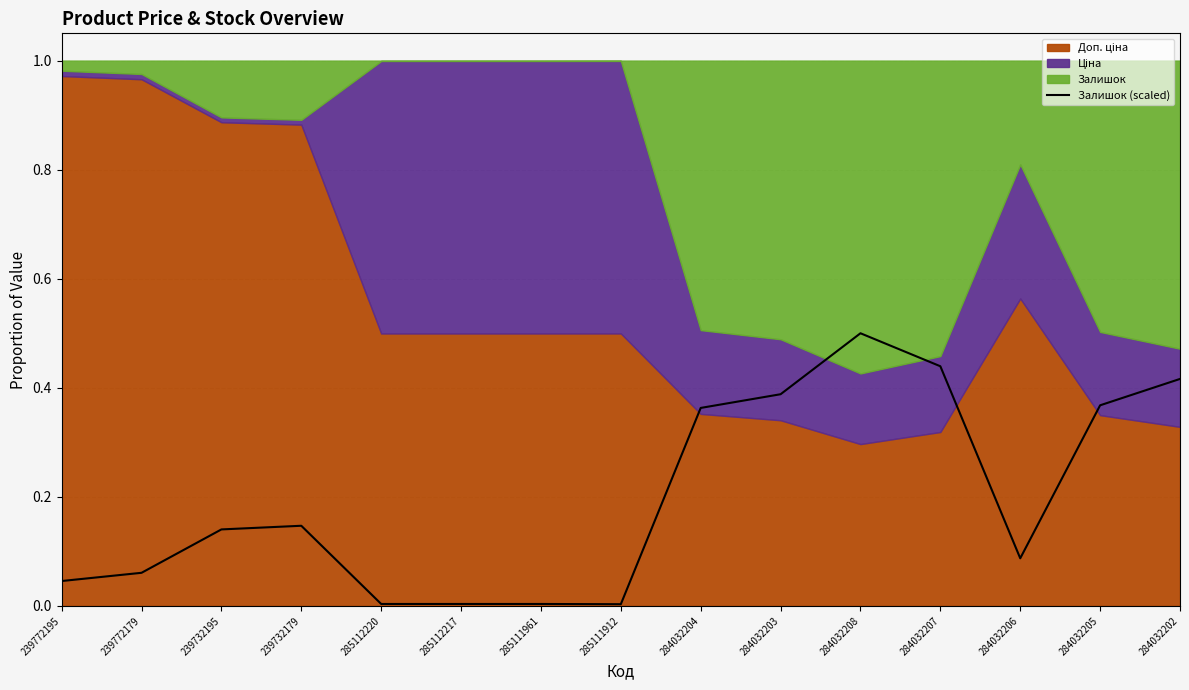

What is the highest value of the Залишок (scaled) series?

0.5